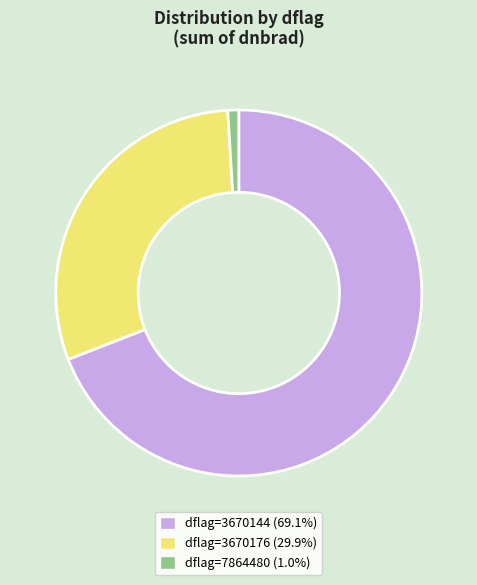

Is there any slice that represents more than half of the pie?

Yes